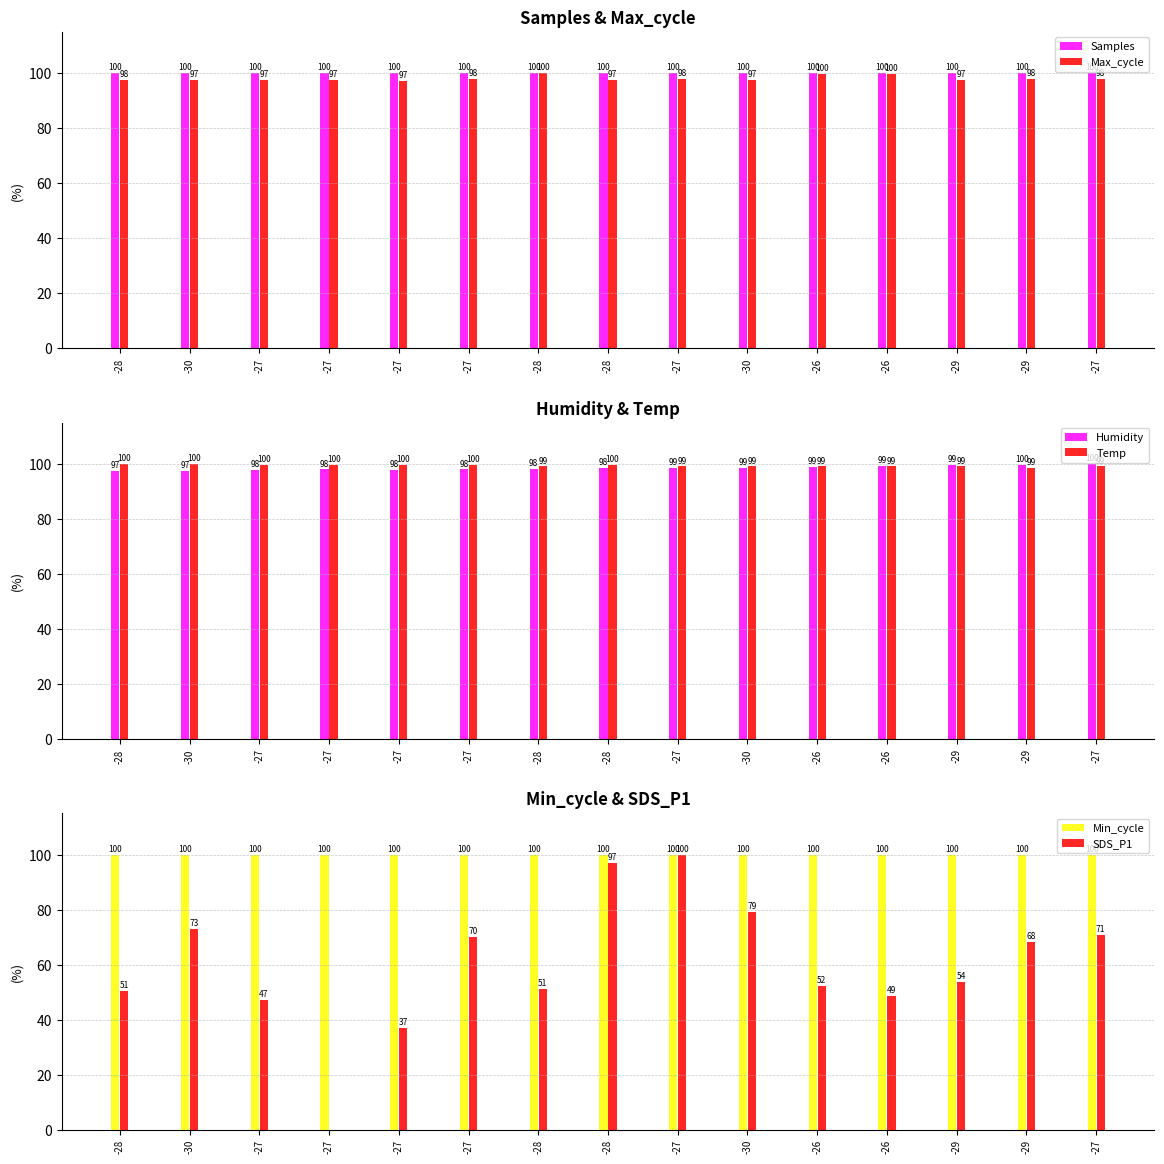

Read the Humidity value at -27.

98.0